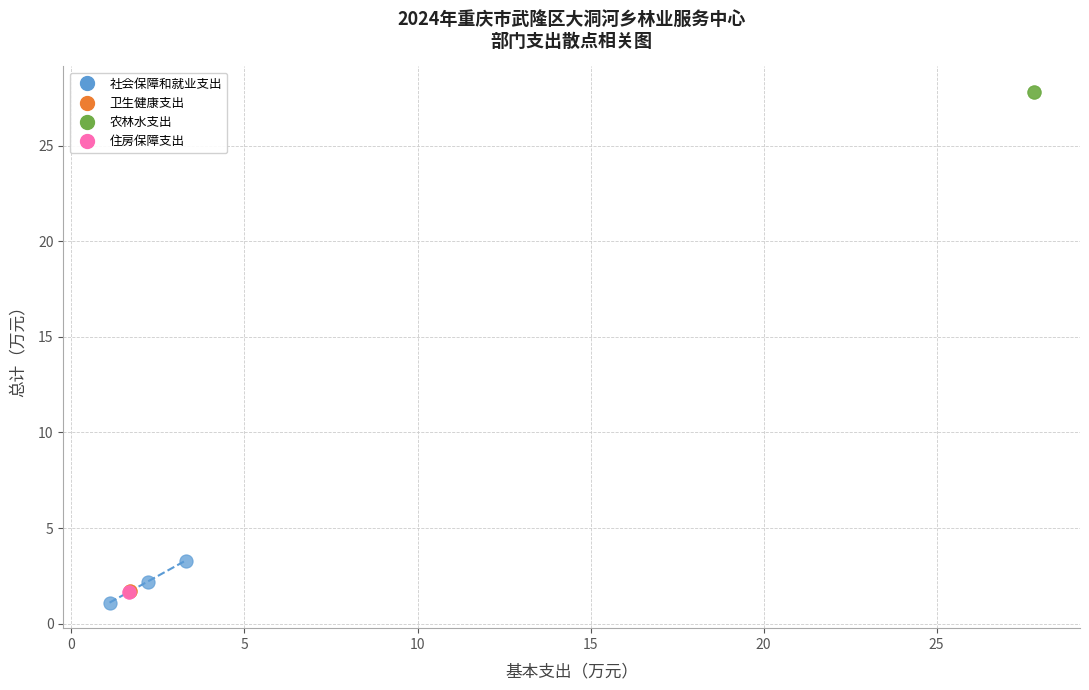

Which series reaches the minimum Y coordinate?

社会保障和就业支出